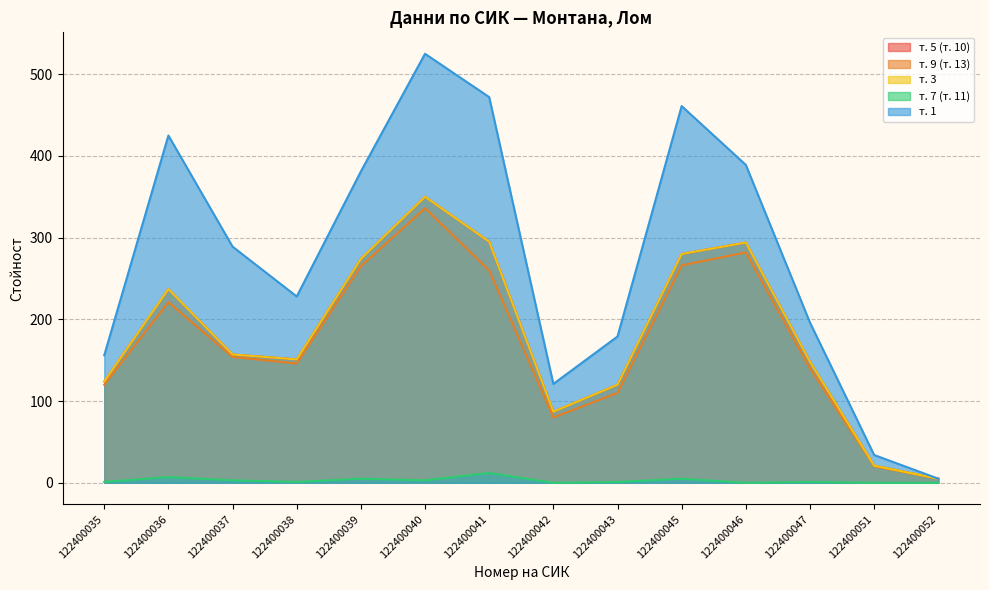

At which category is the sum across all series the highest?

122400040